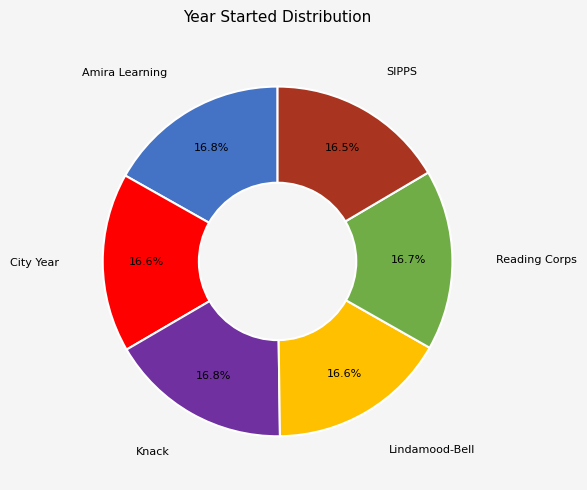

How many segments does this pie chart have?

6